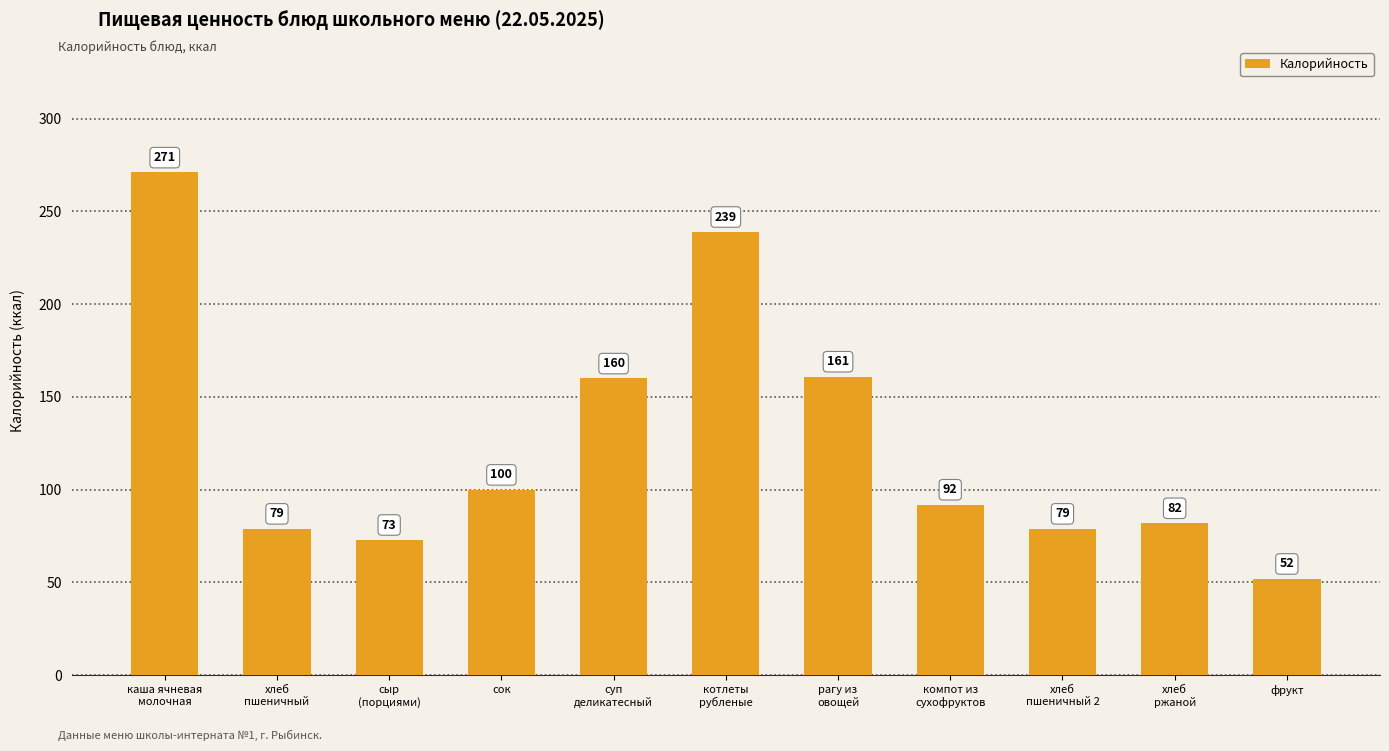

What position from the right is хлеб
ржаной?

2